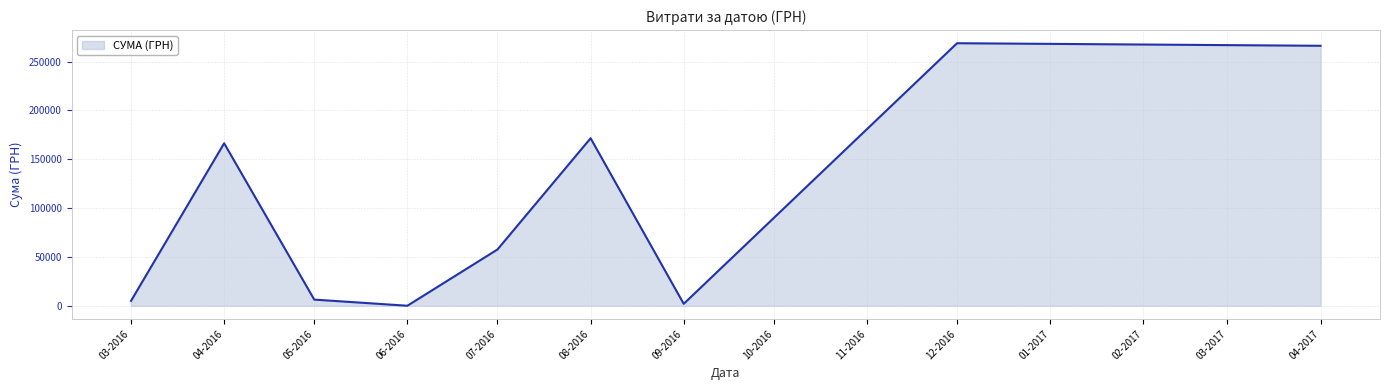

What is the maximum value shown in the chart?

268752.0